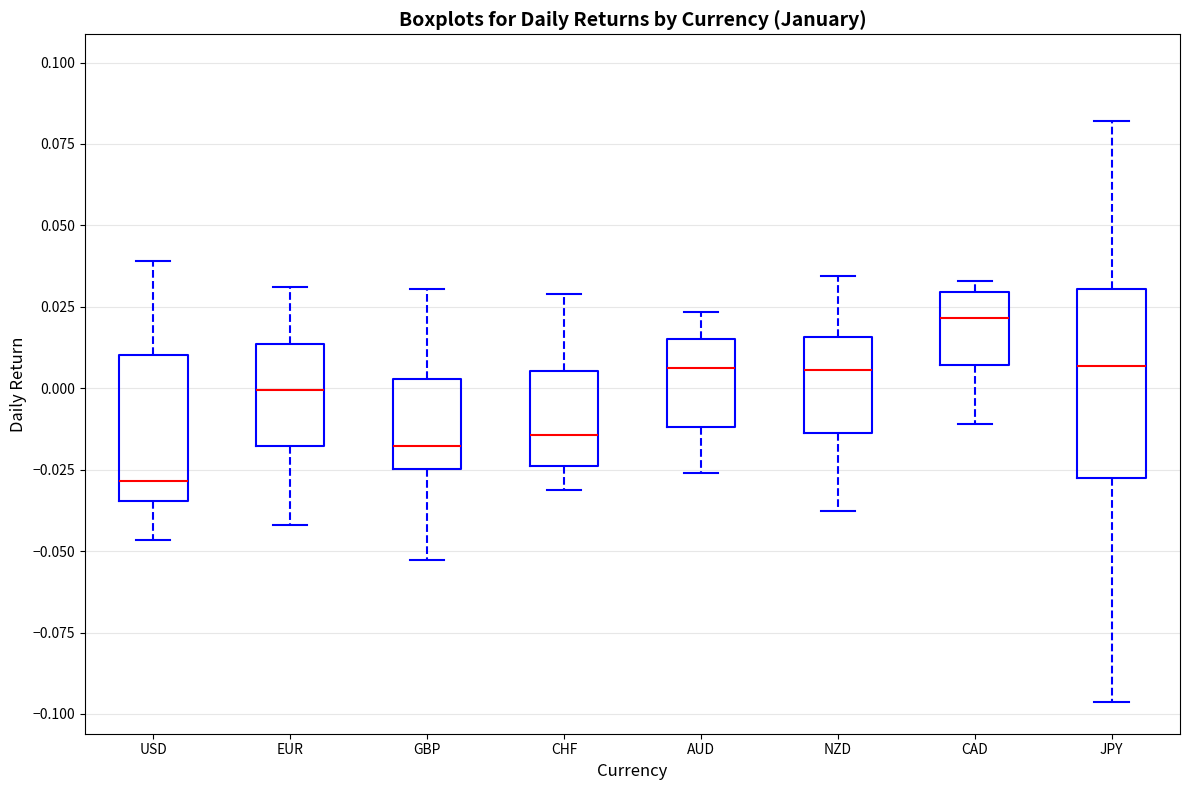

Where is the upper edge of the box for CHF on the y-axis? The values are not printed on the chart, so give them approximately, as read against the axis.

0.005